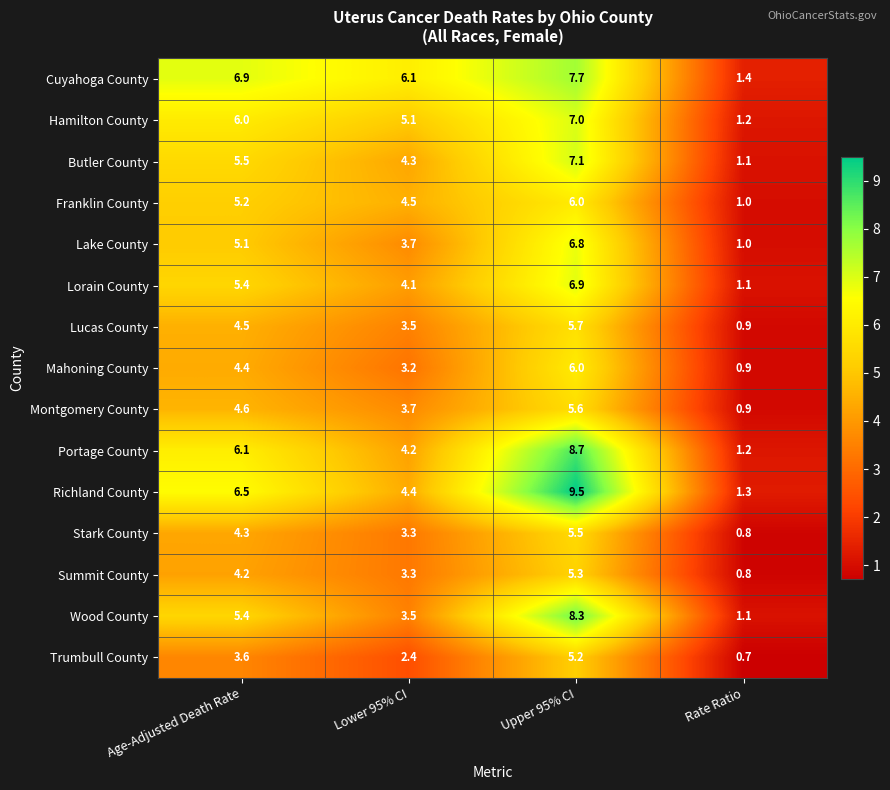

What is the difference between the Franklin County values at Rate Ratio and Lower 95% CI?

3.5